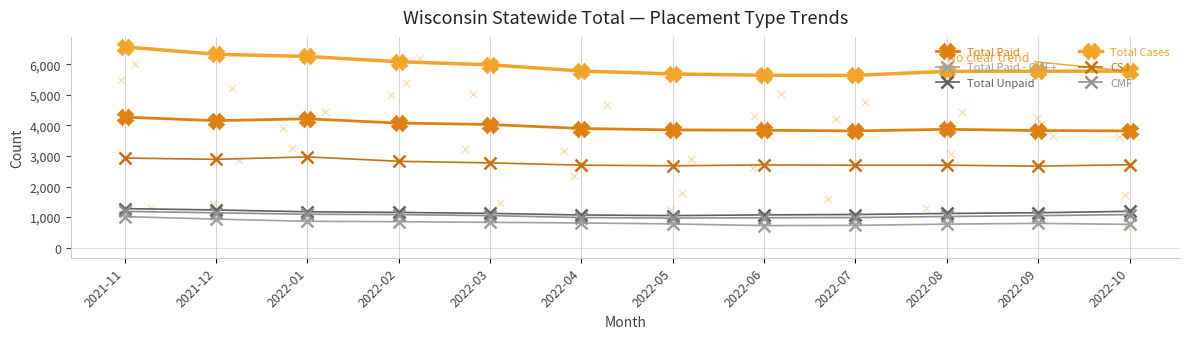

At how many categories does at least one series exceed 4760?

12